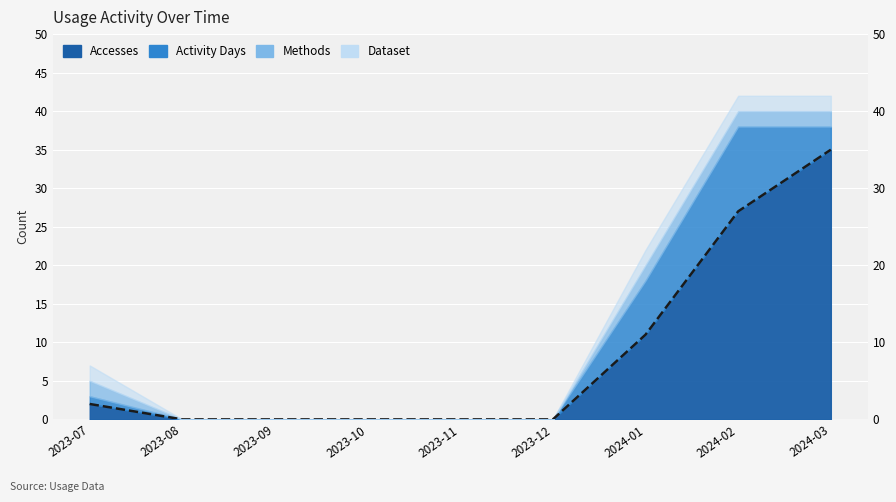

How many lines are shown in the chart?

1